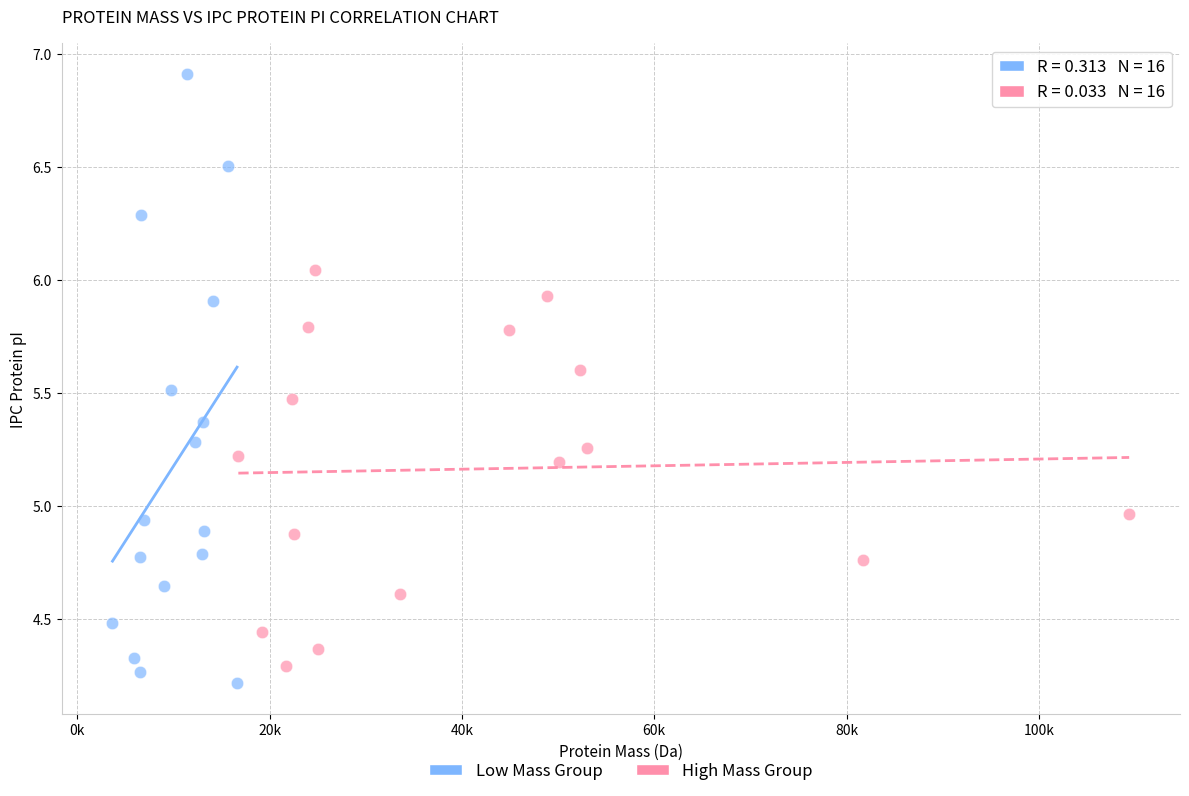

Which series reaches the maximum Y coordinate?

Low Mass Group